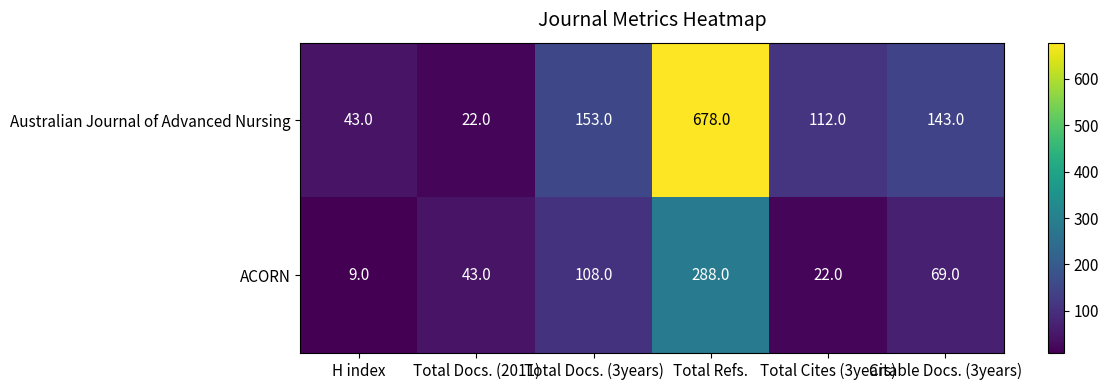

The value of Australian Journal of Advanced Nursing at Total Refs. is 1175. True or false?

False